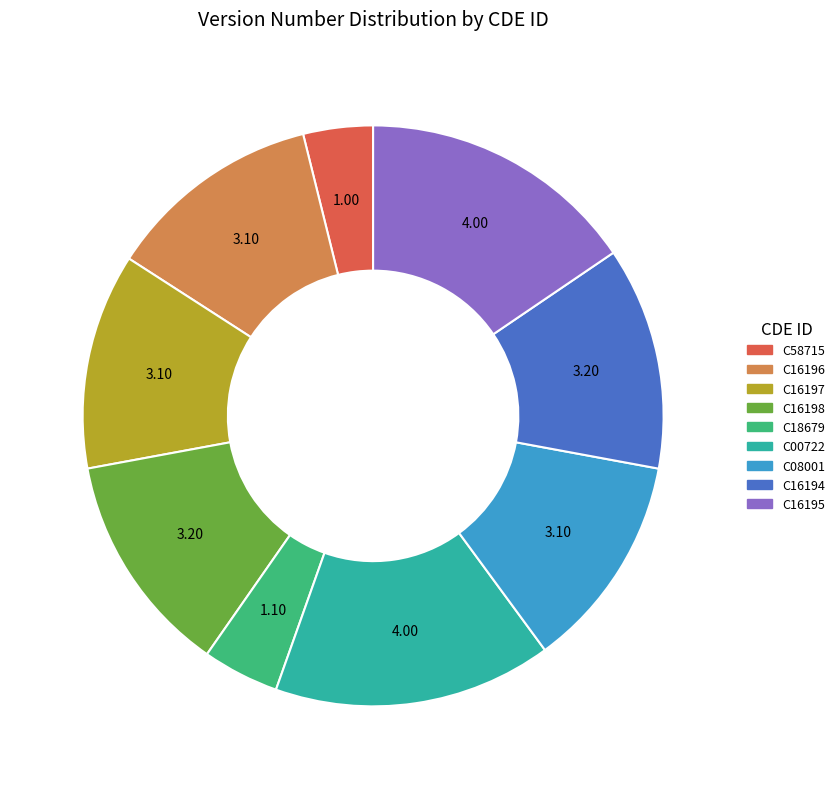

Count the number of slices in the pie.

9